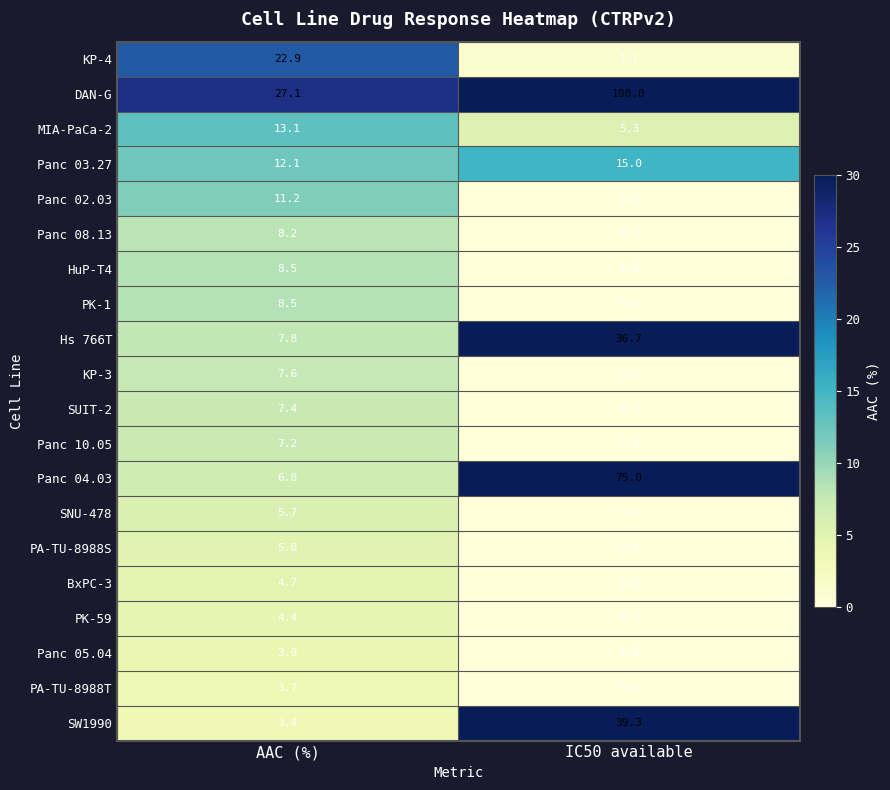

Which series changed the most between AAC (%) and IC50 available?

DAN-G